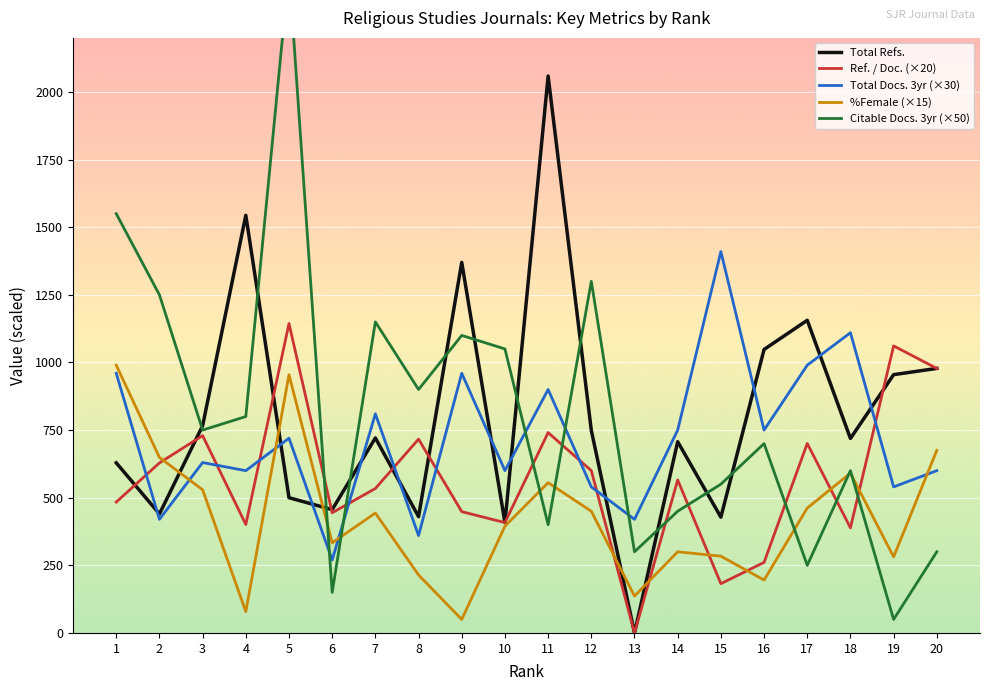

What is the highest value of the %Female (×15) series?

990.0